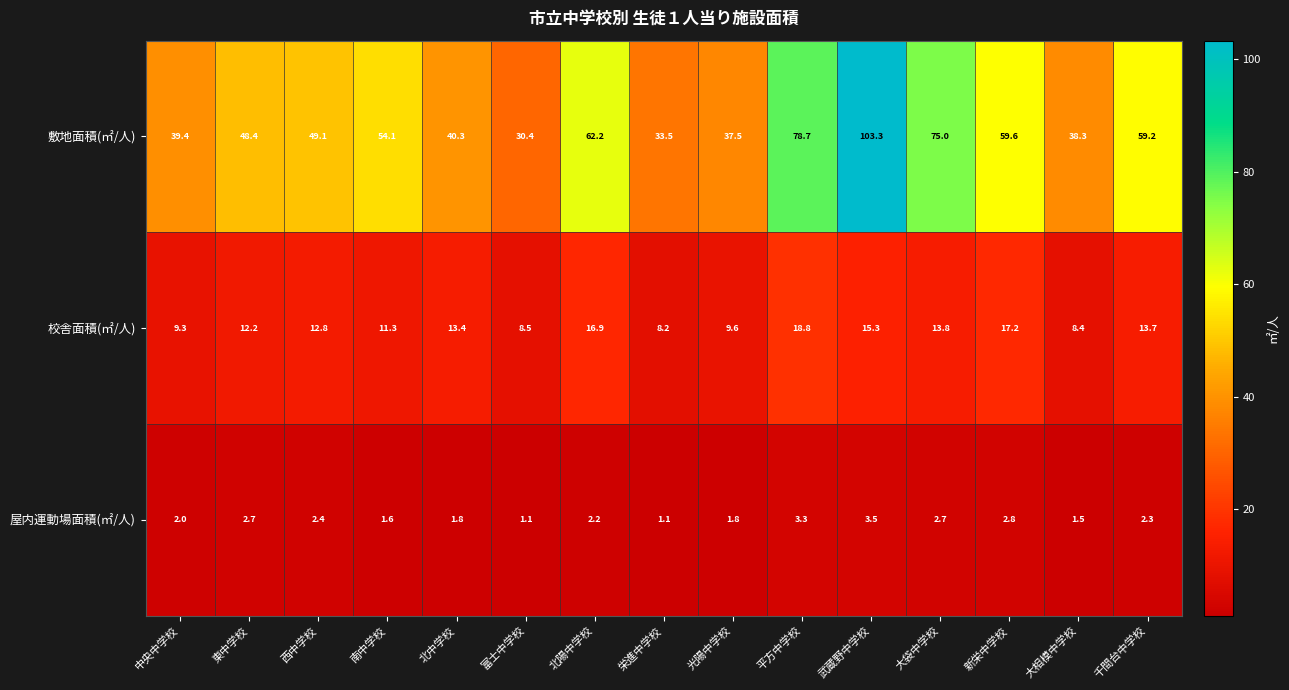

At which label is 屋内運動場面積(㎡/人) closest to 2?

中央中学校